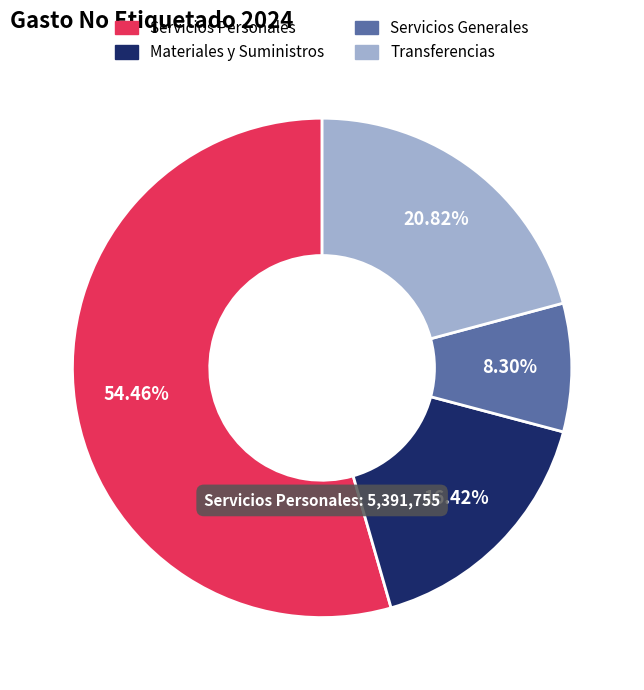

To the nearest percent, what is the difference between the largest and smallest slice percentages?

46%